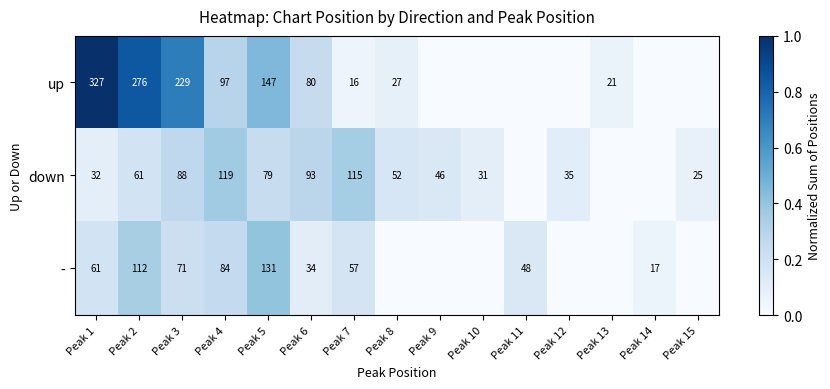

At Peak 4, list the series in order from smallest to largest.

-, up, down